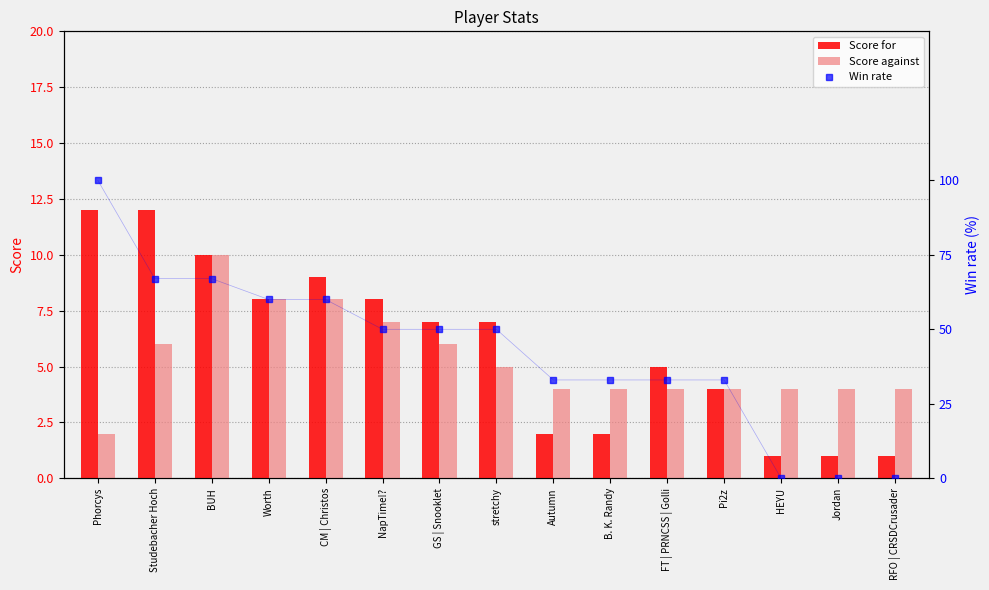

Reading left to right, what are all the values shown in this chart?

Score for: Phorcys=12	Studebacher Hoch=12	BUH=10	Worth=8	CM | Christos=9	NapTime!?=8	GS | Snooklet=7	stretchy=7	Autumn=2	B. K. Randy=2	FT | PRNCSS | Golli=5	Pi2z=4	HEYU=1	Jordan=1	RFO | CRSDCrusader=1
Score against: Phorcys=2	Studebacher Hoch=6	BUH=10	Worth=8	CM | Christos=8	NapTime!?=7	GS | Snooklet=6	stretchy=5	Autumn=4	B. K. Randy=4	FT | PRNCSS | Golli=4	Pi2z=4	HEYU=4	Jordan=4	RFO | CRSDCrusader=4
Win rate: Phorcys=100	Studebacher Hoch=67	BUH=67	Worth=60	CM | Christos=60	NapTime!?=50	GS | Snooklet=50	stretchy=50	Autumn=33	B. K. Randy=33	FT | PRNCSS | Golli=33	Pi2z=33	HEYU=0	Jordan=0	RFO | CRSDCrusader=0